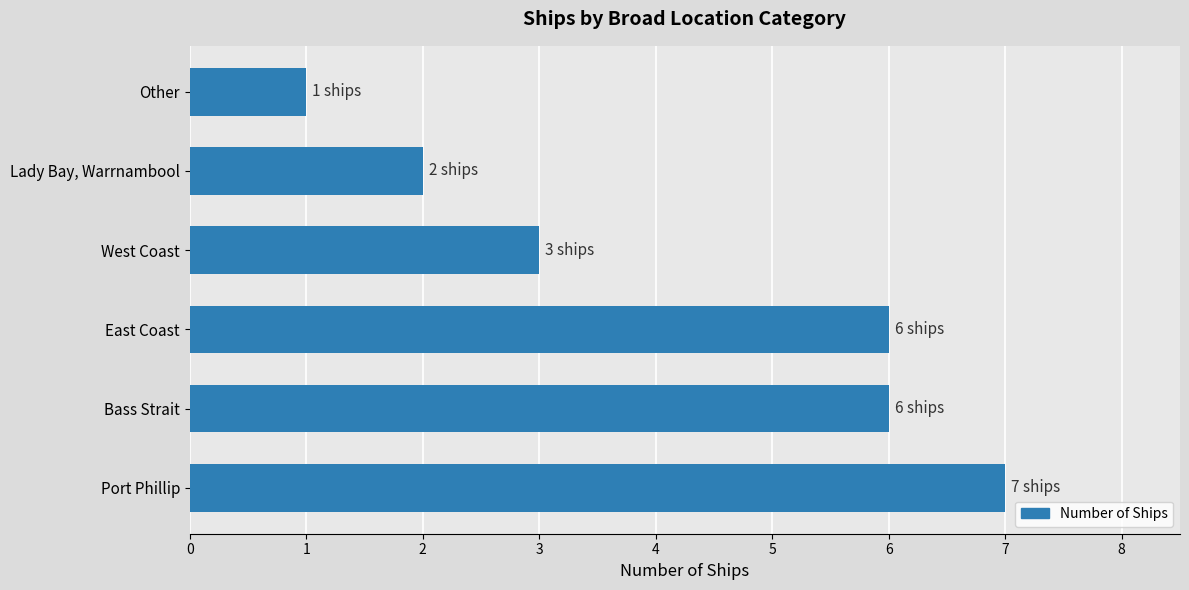

What is the change in value from East Coast to Lady Bay, Warrnambool?

-4